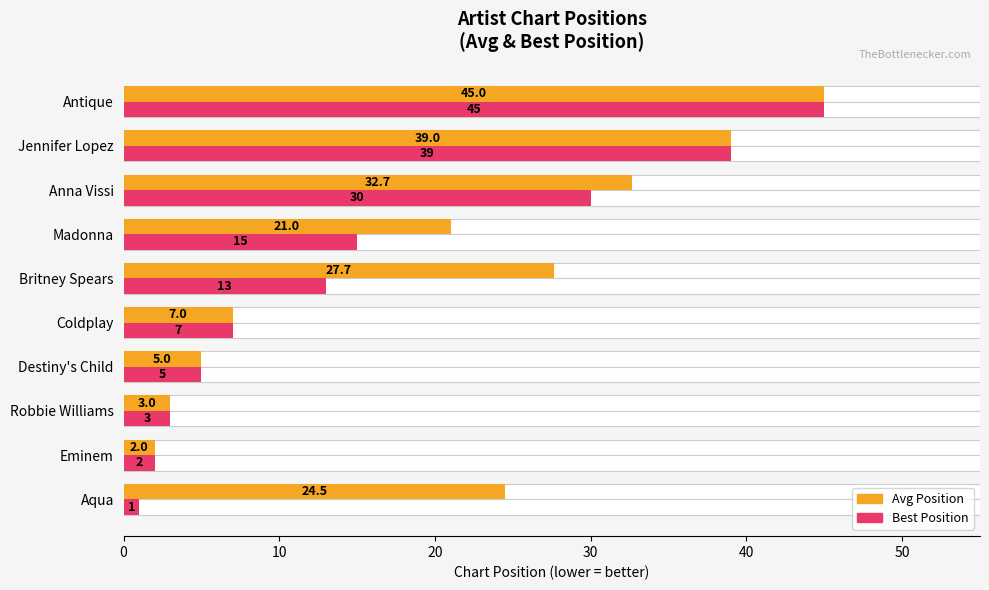

What position from the left is Coldplay?

5